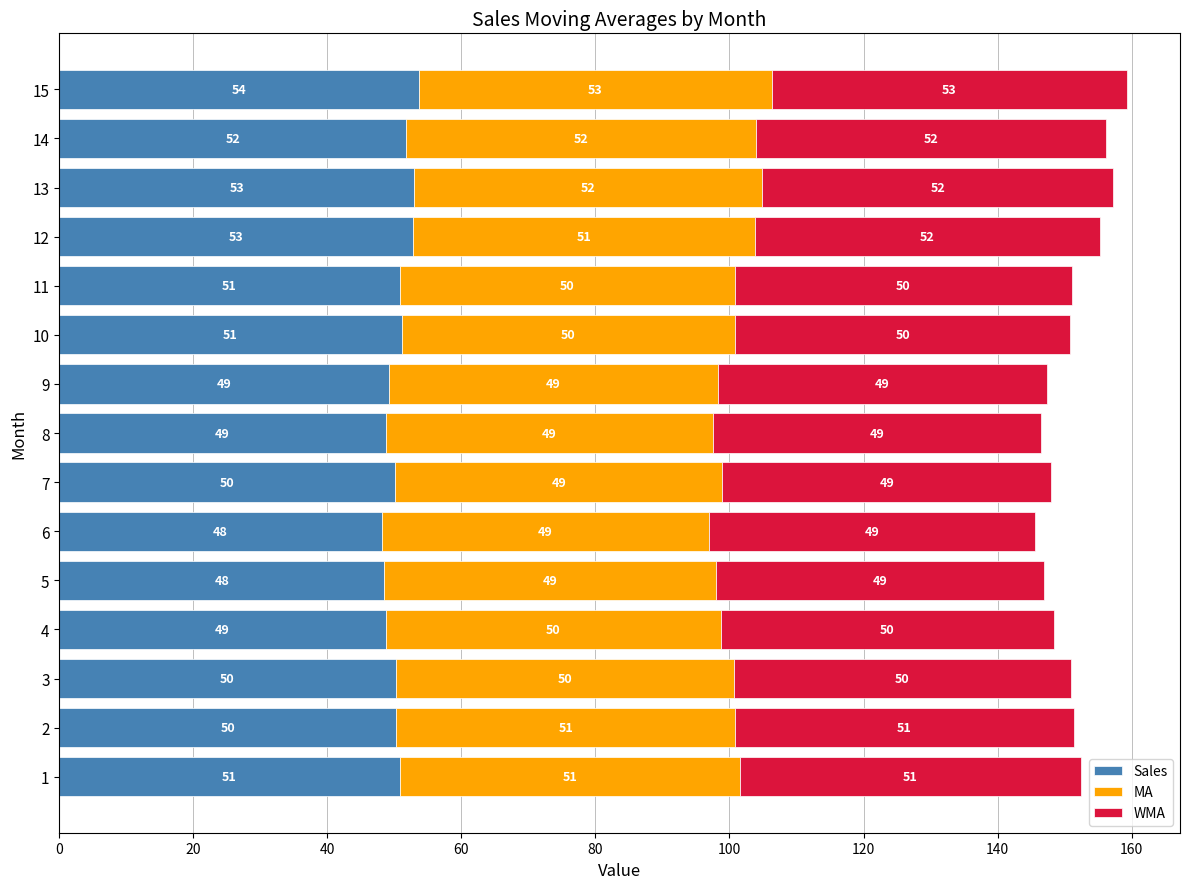

Is it true that Sales equals 48.1 at 6?

True